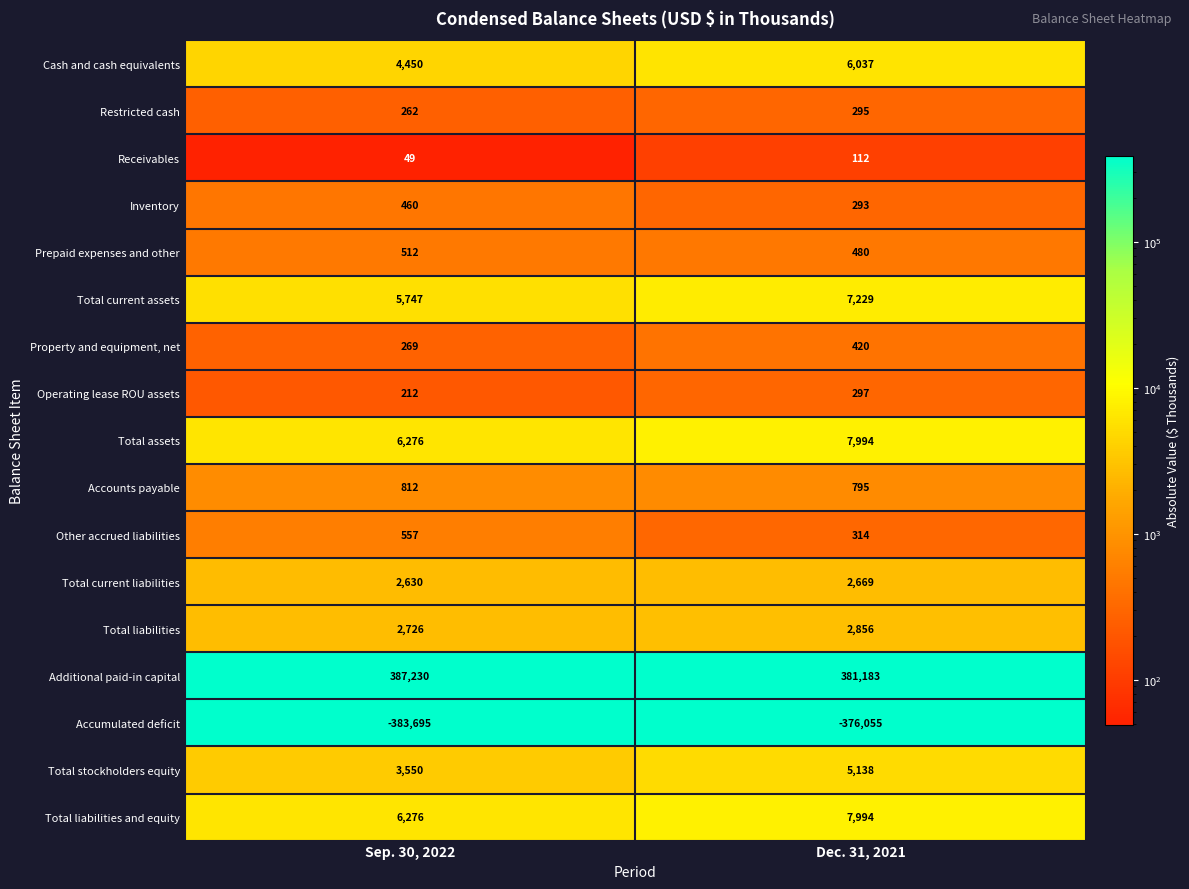

What is the difference between the maximum and minimum values in the Total stockholders equity series?

1588